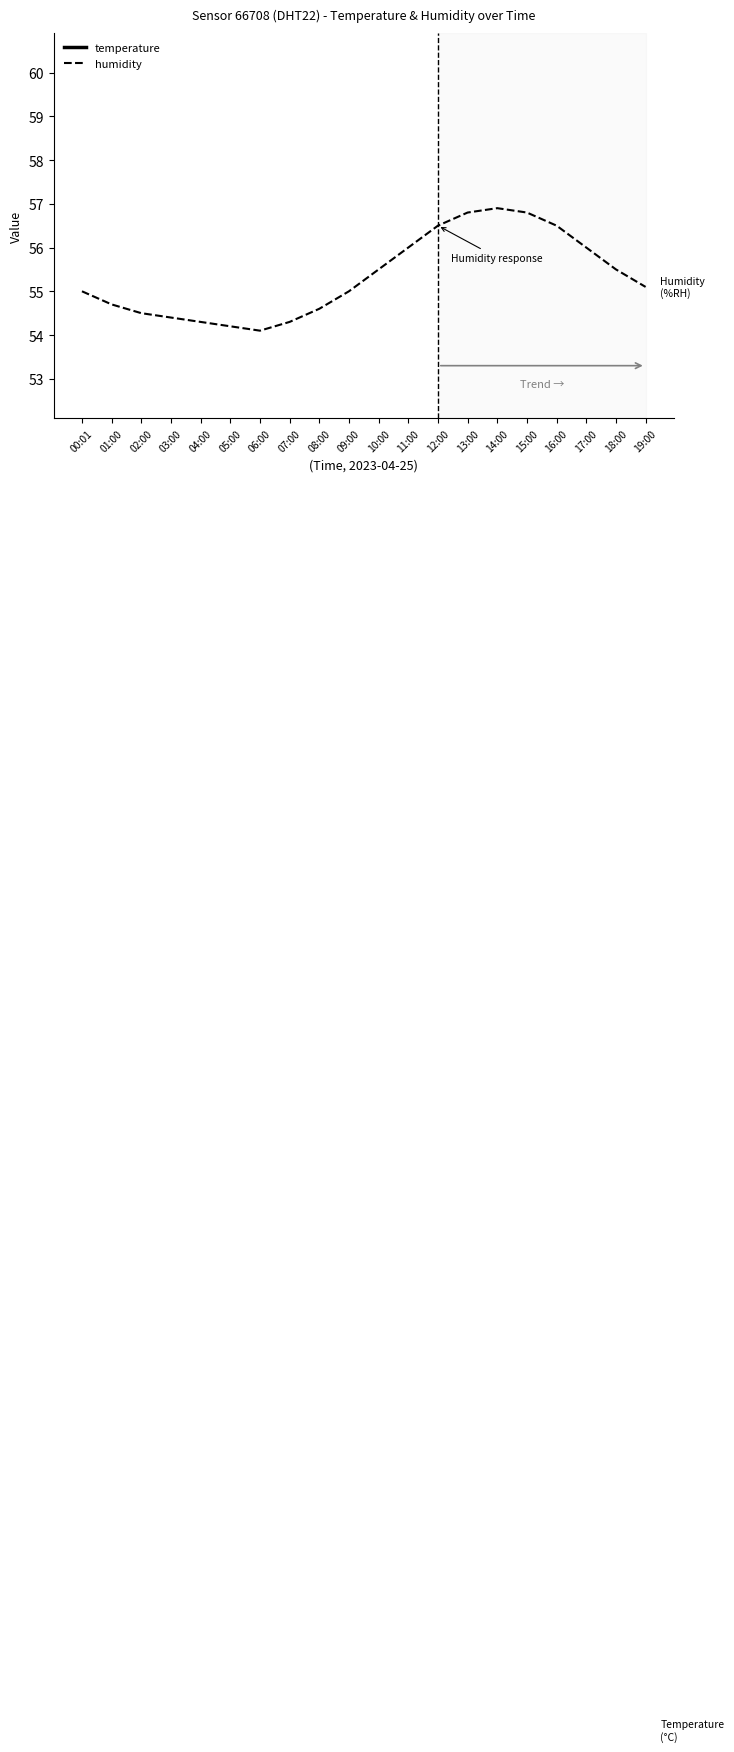

How many distinct data groups are displayed?

2